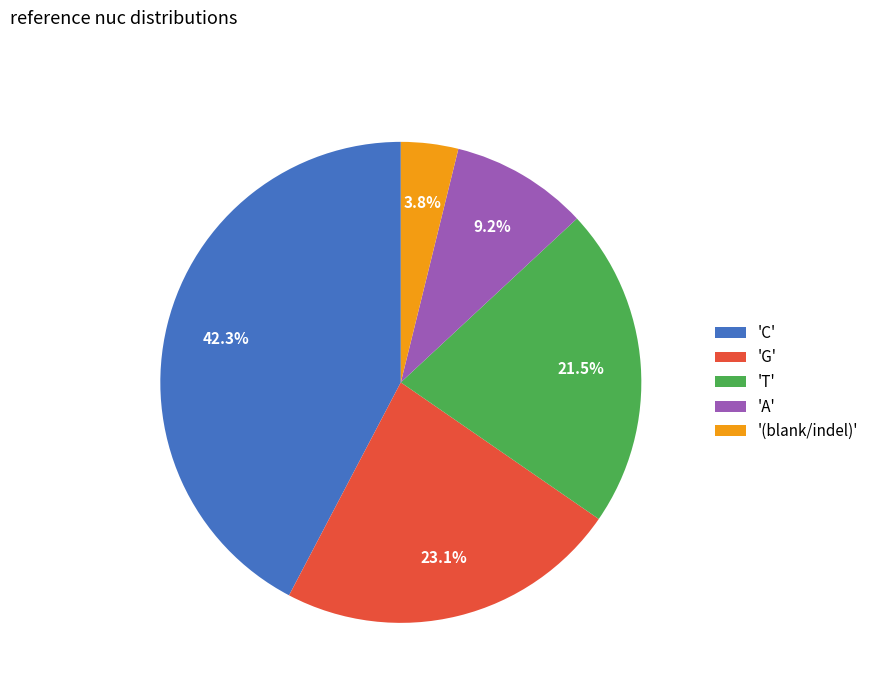

Does 'T' represent more than half of the total?

No